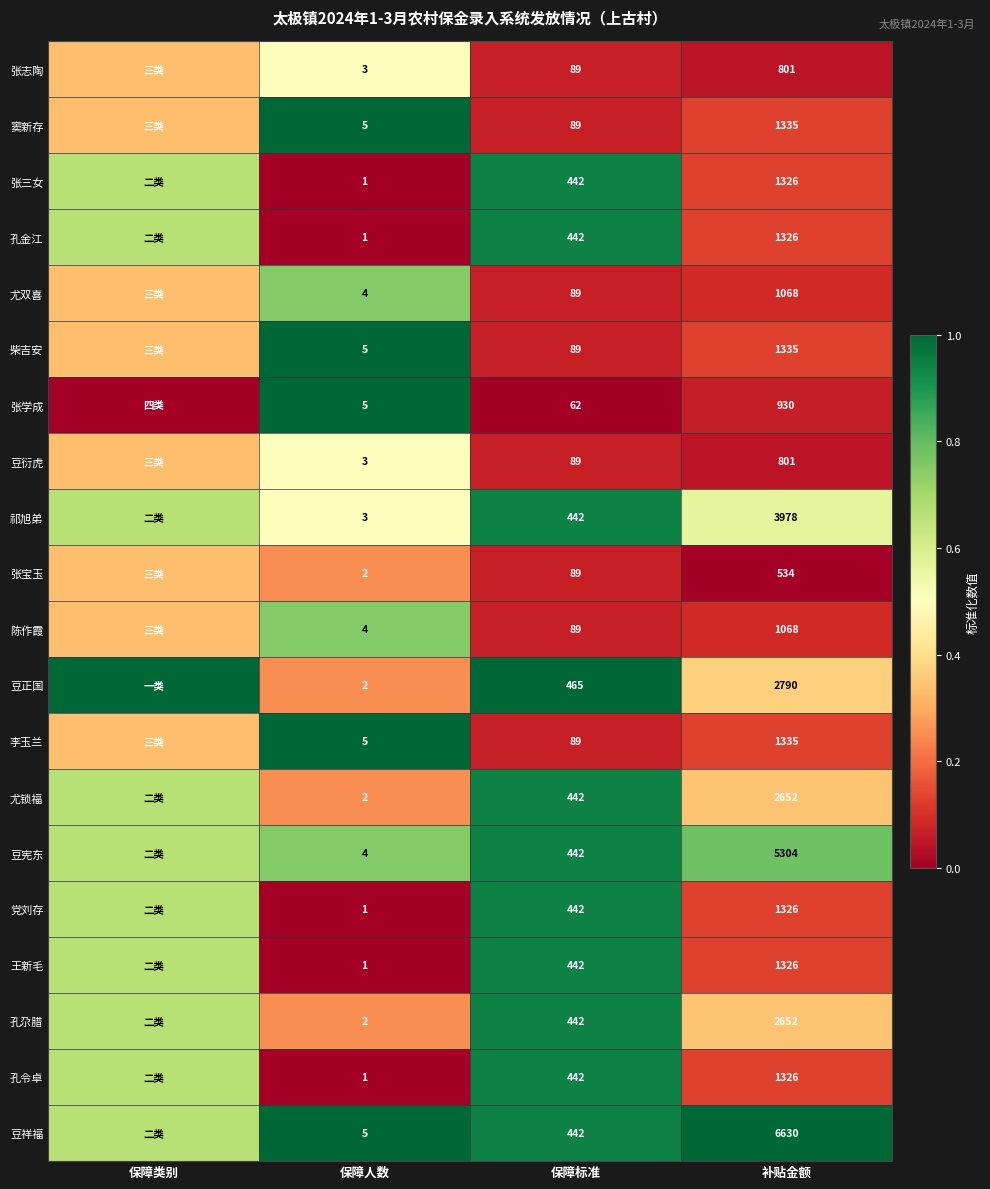

Between 保障人数 and 补贴金额, which series saw the biggest shift?

豆祥福